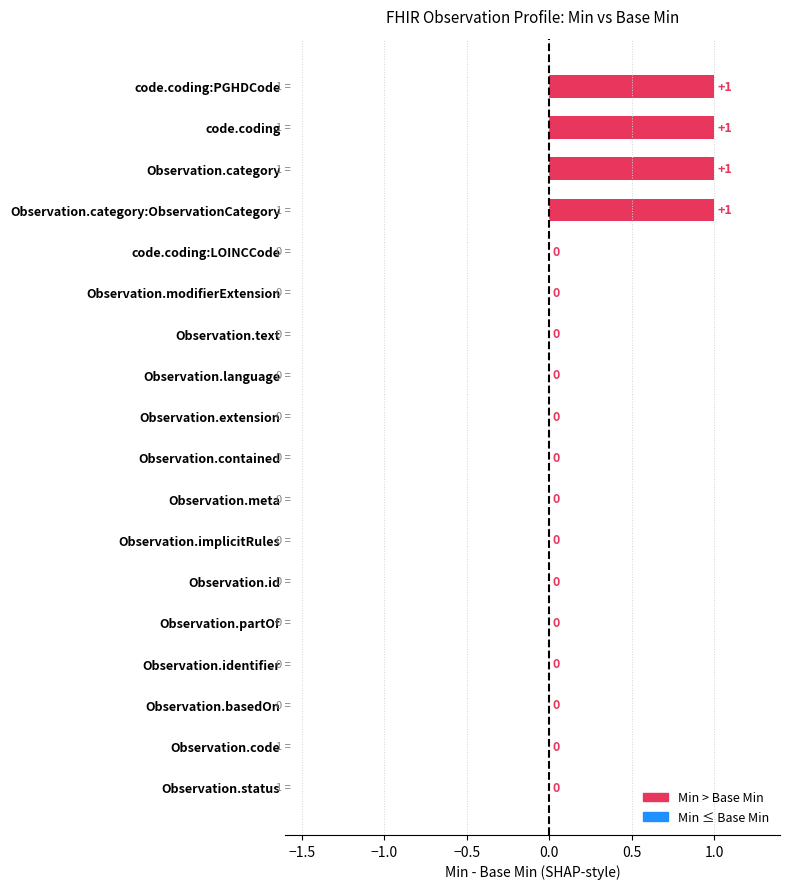

Which has a higher value, Observation.category or Observation.status?

Observation.category